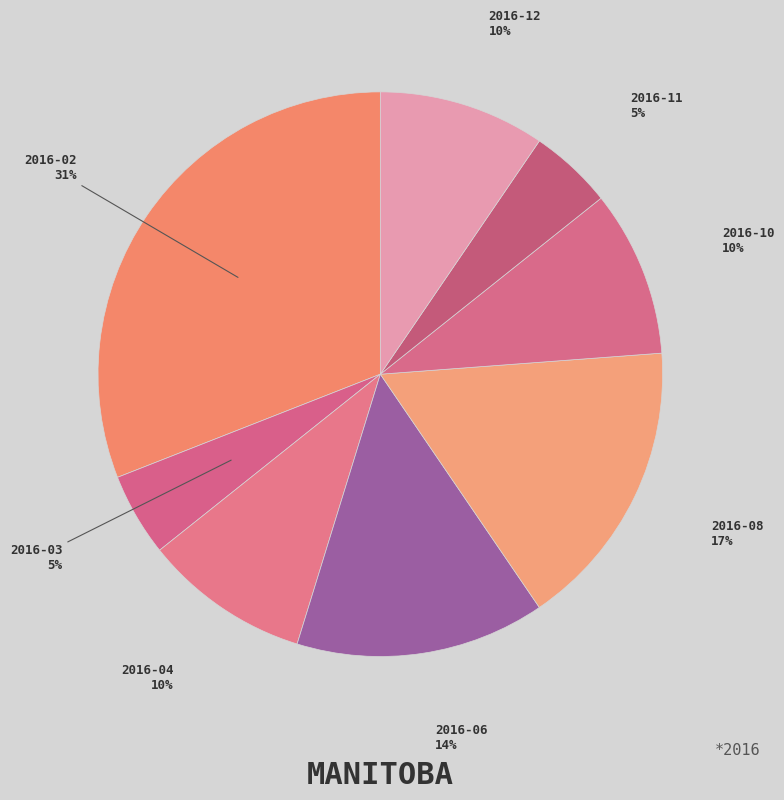

Does 2016-10 account for over 50% of the chart?

No